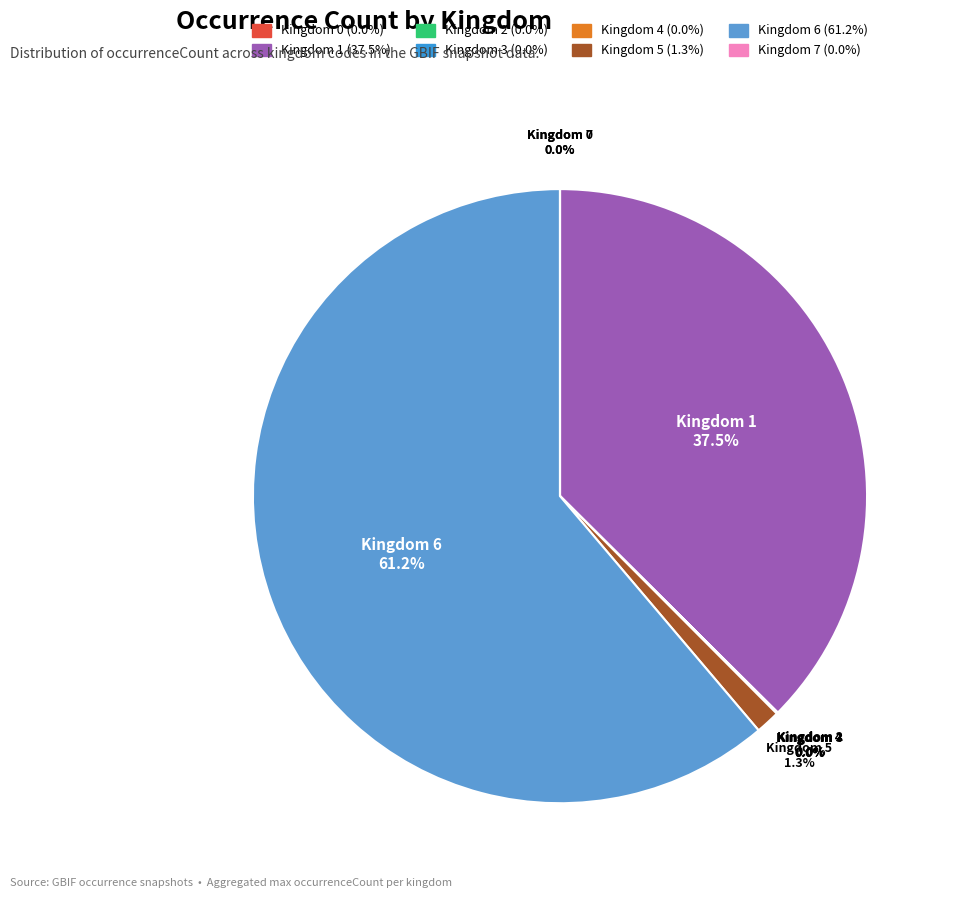

Which slice is the largest?

Kingdom 6